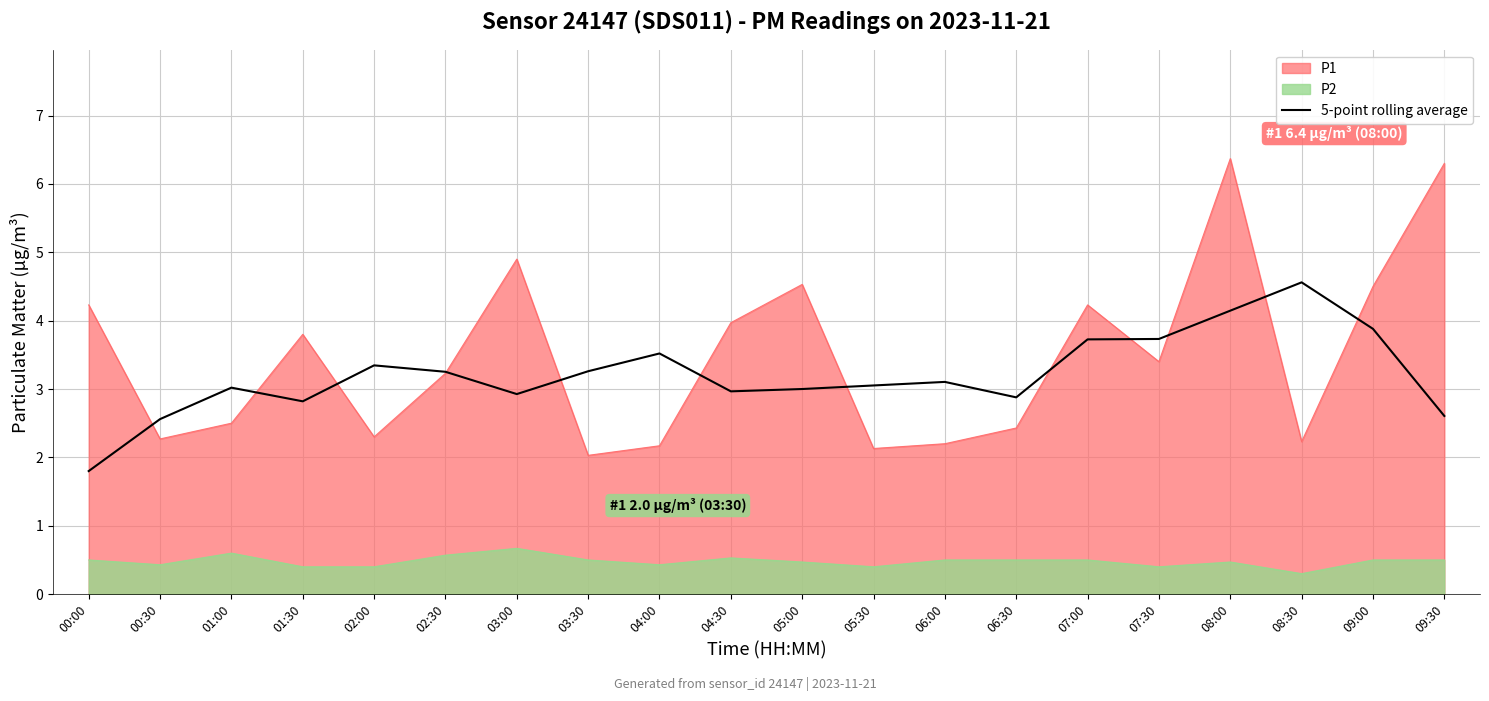

Count the number of values greater than 3.

13